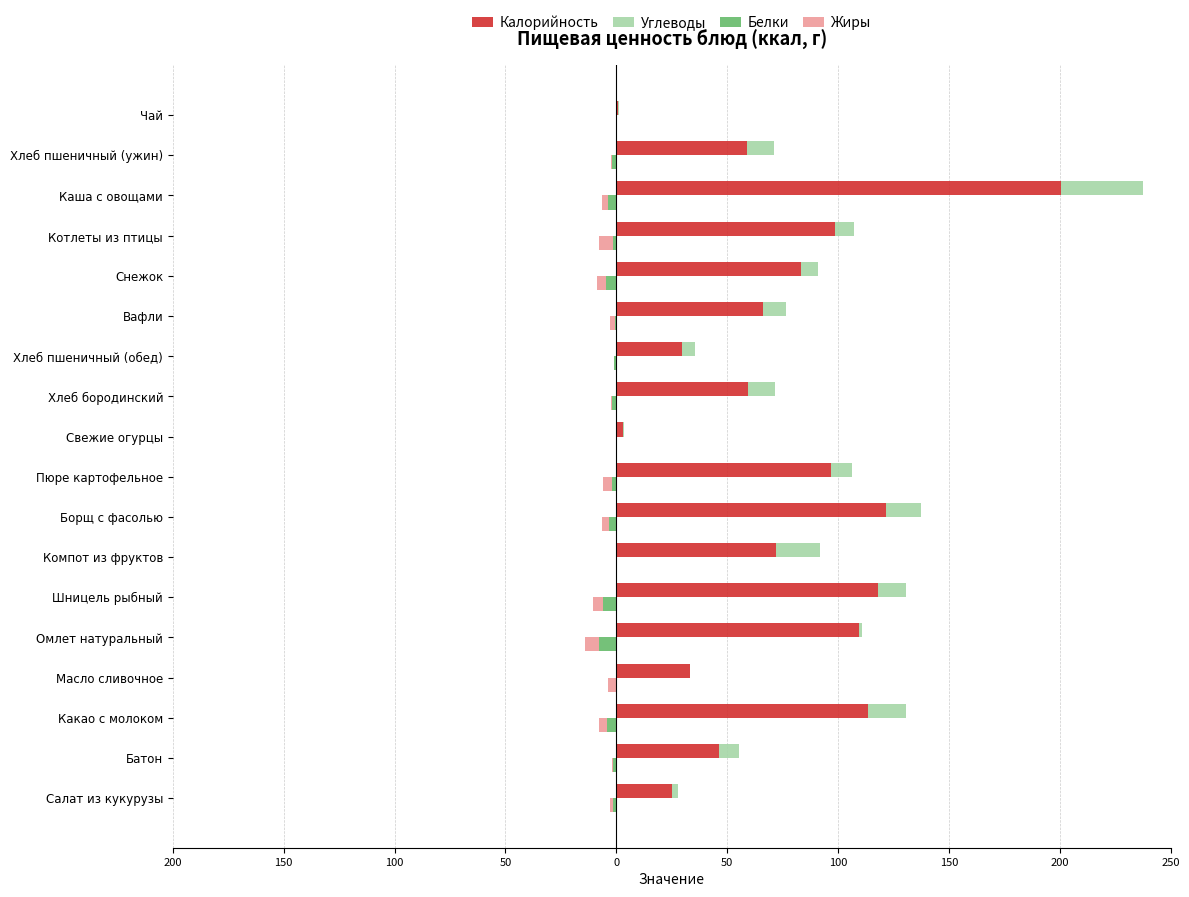

What is the difference between the second highest and second lowest values in the Калорийность series?

118.8